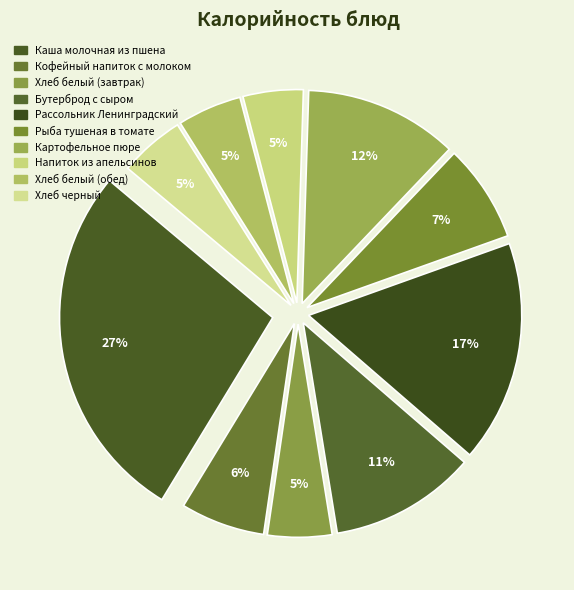

Which category has the biggest portion of the pie?

Каша молочная из пшена